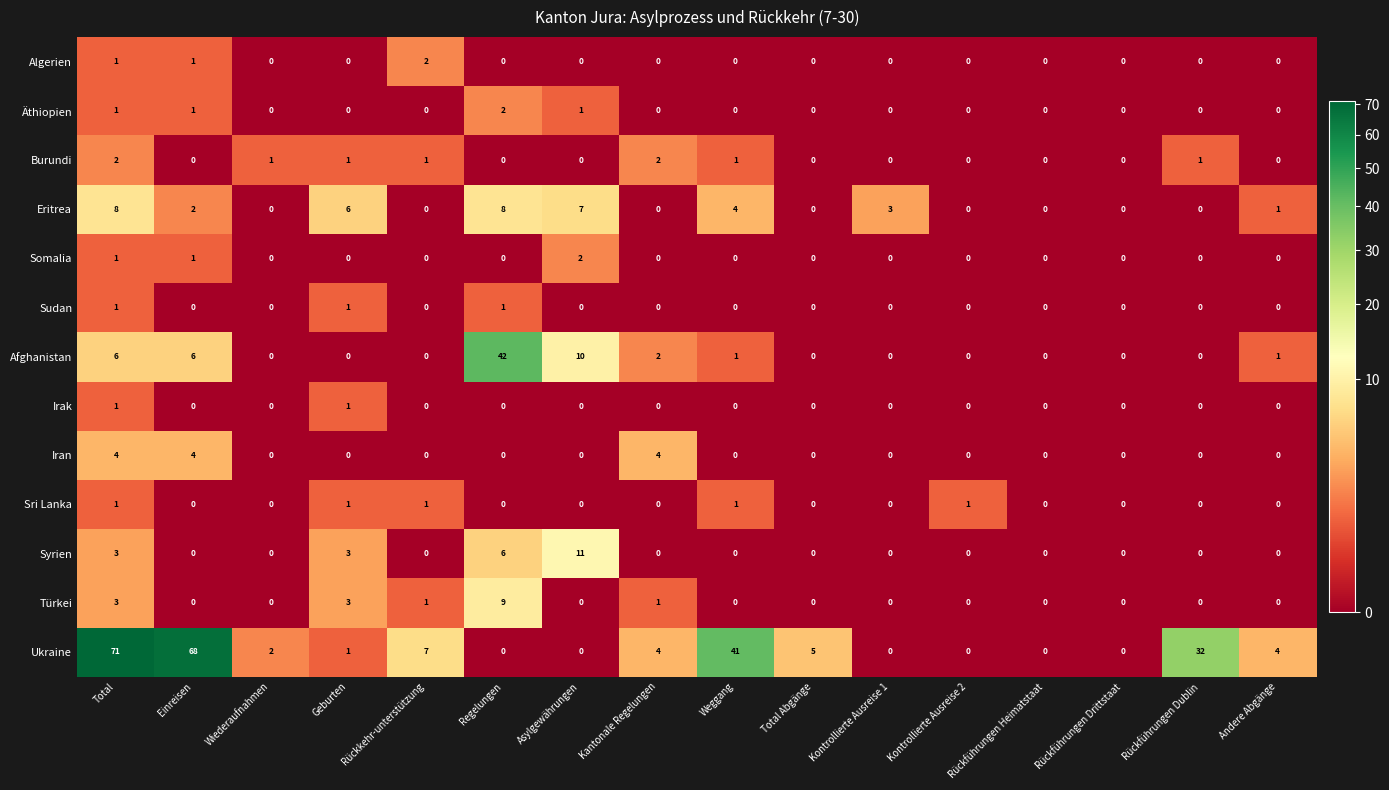

Which category has the highest value in the Algerien series?

Rückkehr-unterstützung